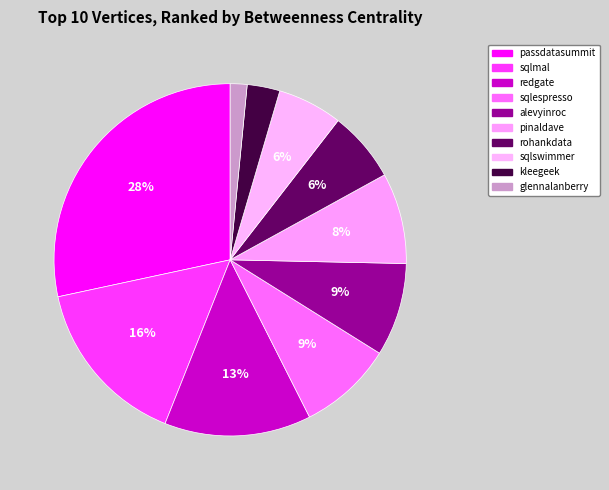

Which category has the biggest portion of the pie?

passdatasummit